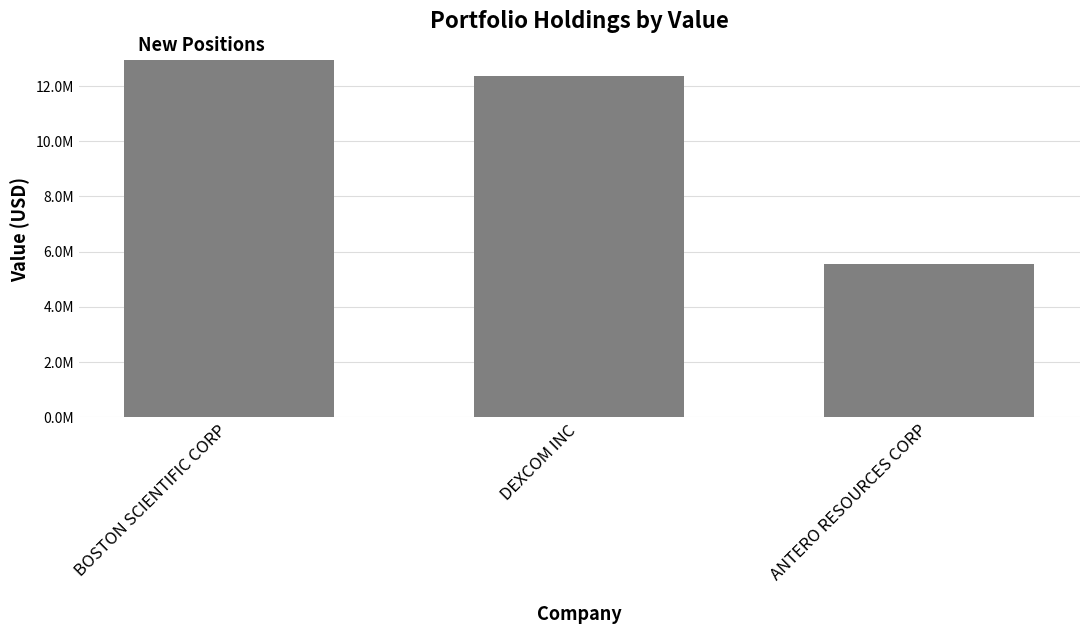

Approximately how many times larger is the value at ANTERO RESOURCES CORP compared to BOSTON SCIENTIFIC CORP?

0.4